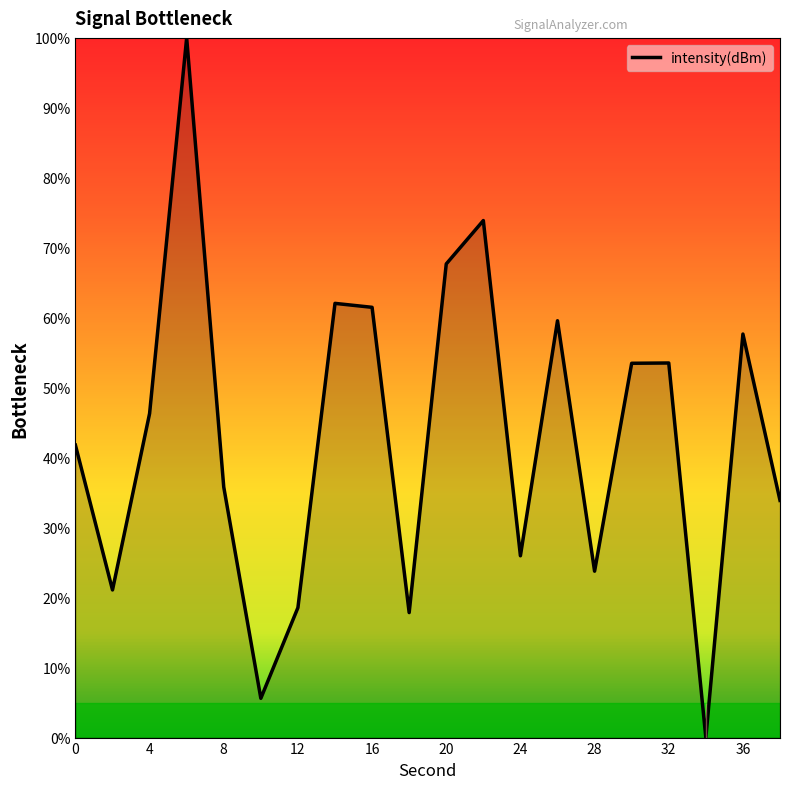

What is the greatest value displayed?

100.0